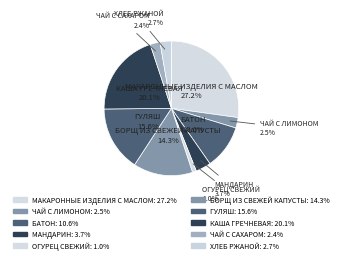

How many slices are in this pie chart?

10